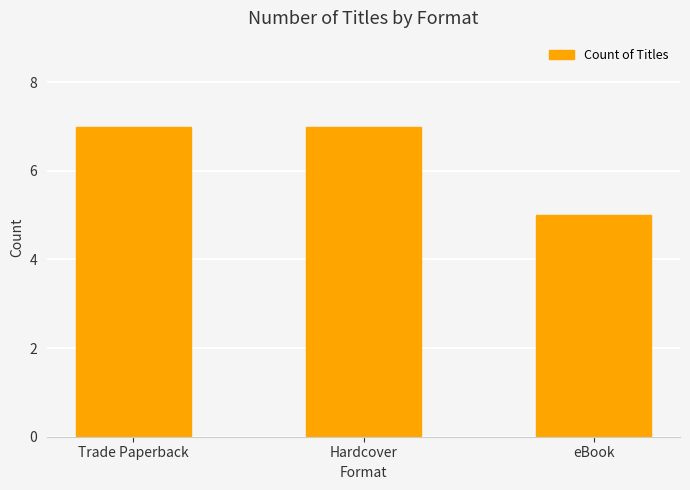

What is the smallest value displayed?

5